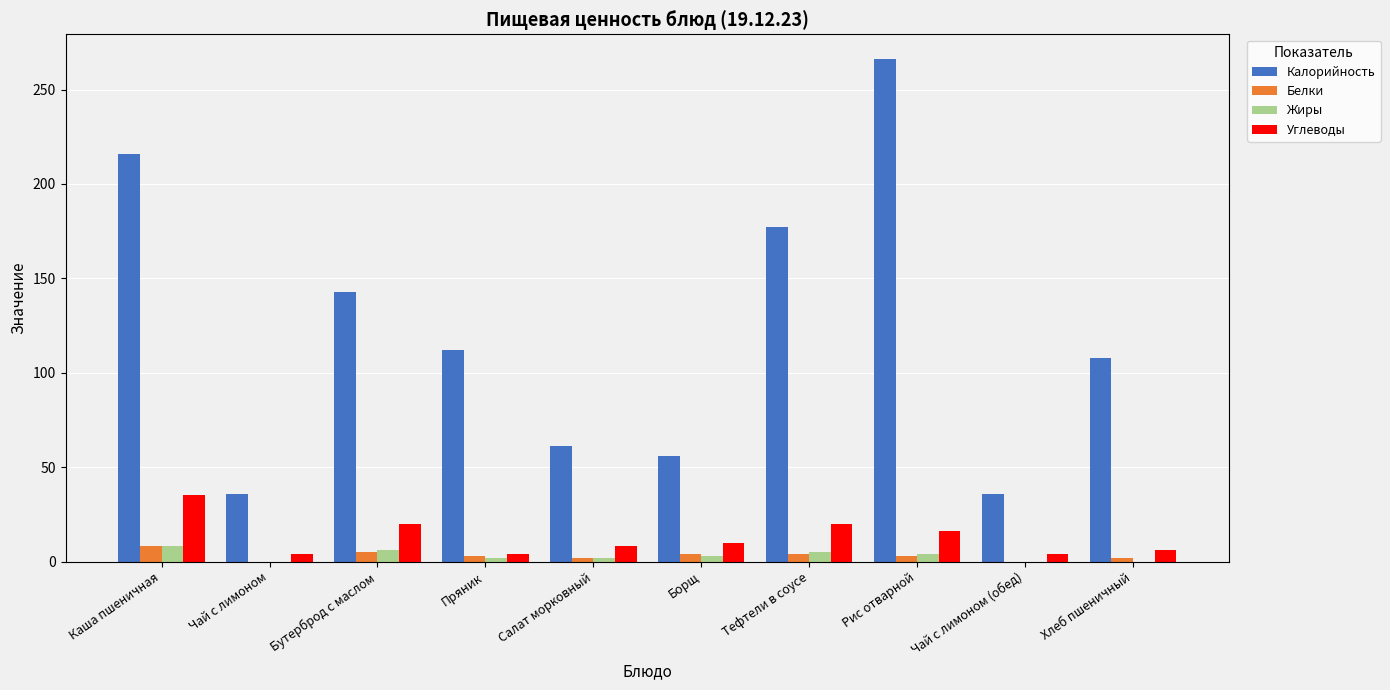

Which series has the largest total across all categories?

Калорийность